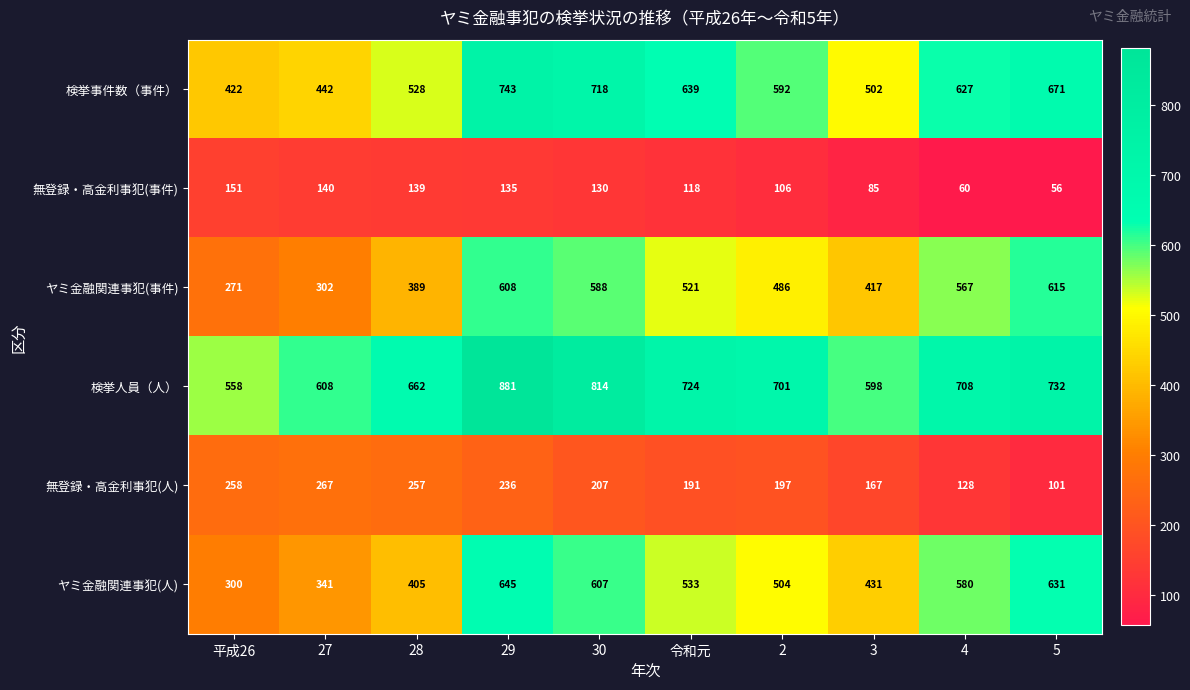

Which series changed the most between 4 and 5?

ヤミ金融関連事犯(人)